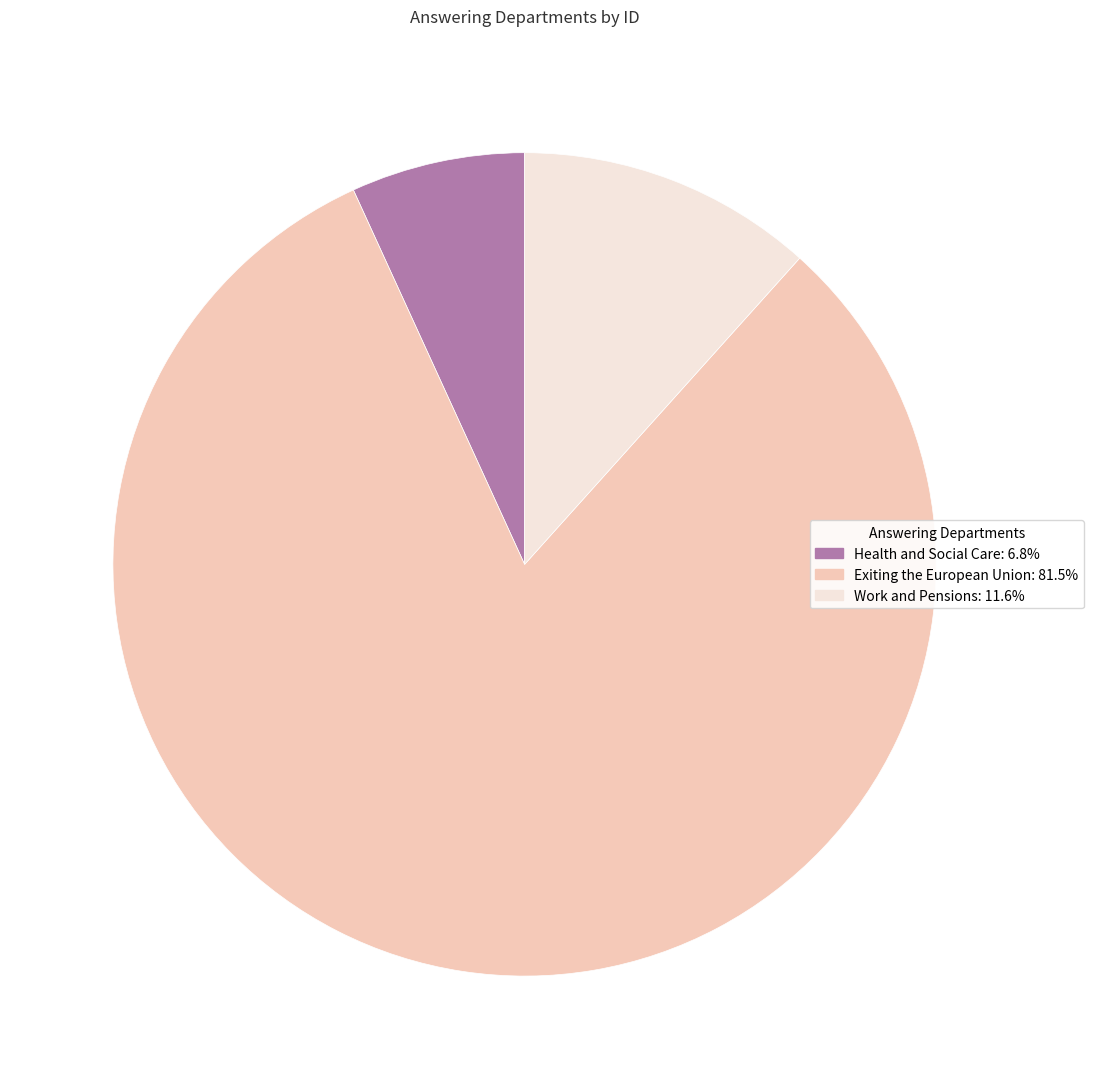

Is the sum of Health and Social Care and Exiting the European Union greater than half?

Yes